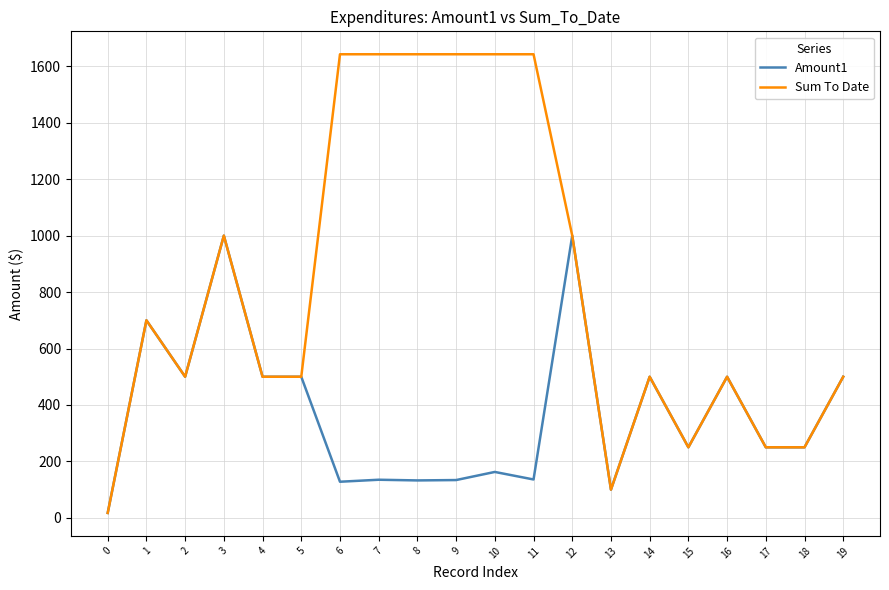

How many lines are shown in the chart?

2